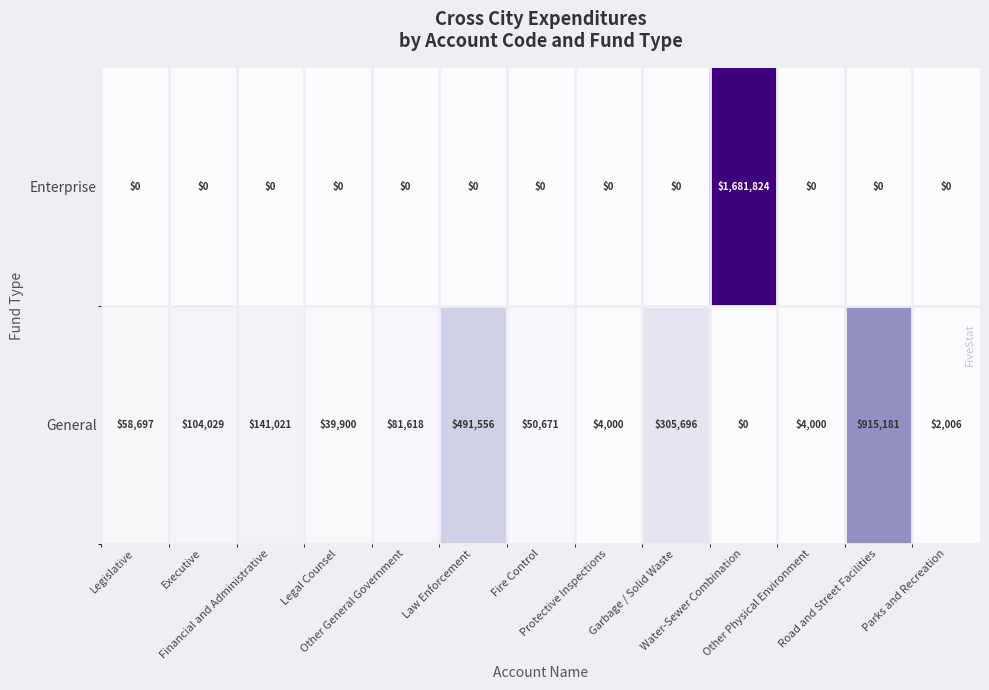

What is the total value across all series at Financial and Administrative?

141021